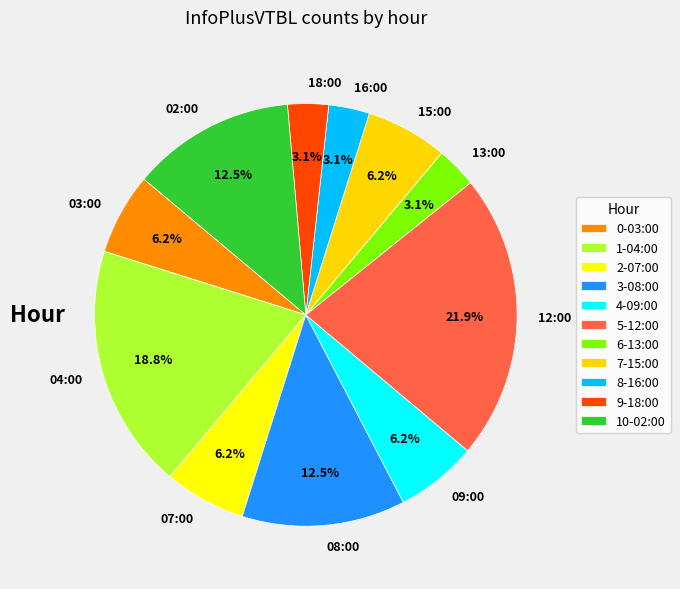

The 13:00 slice represents 3% of the pie. True or false?

True